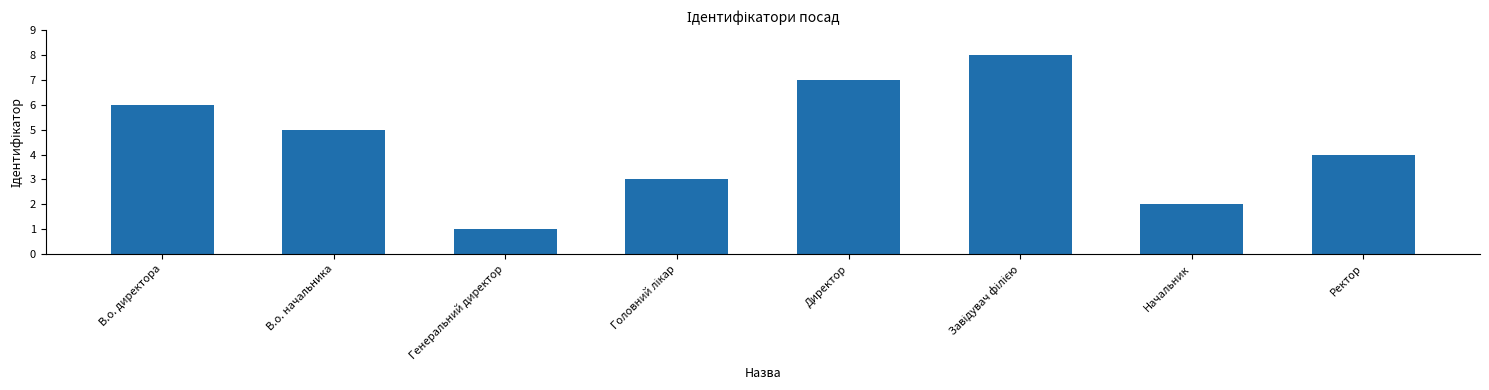

How many bars are there in total?

8